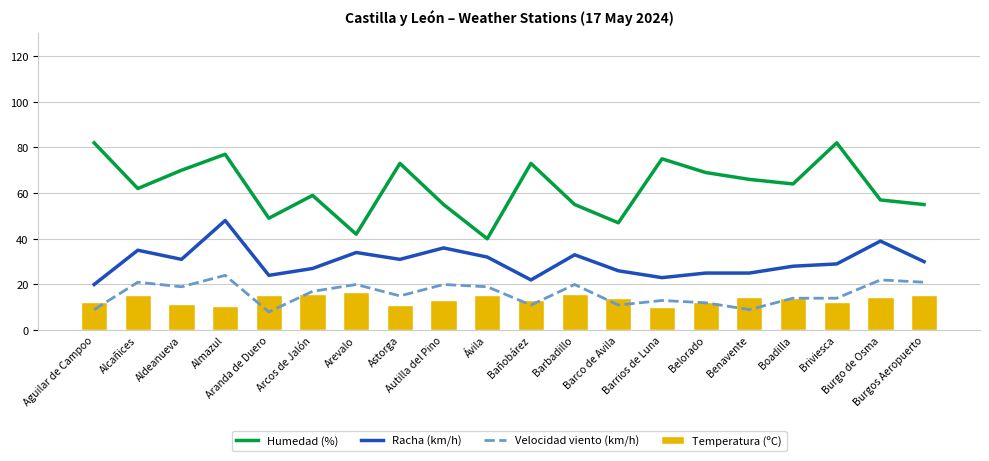

At which label is Temperatura (ºC) closest to 13?

Bañobárez